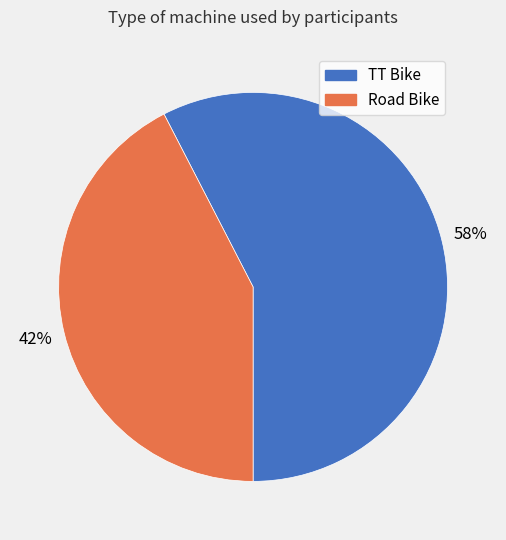

Is the sum of TT Bike and Road Bike greater than half?

Yes